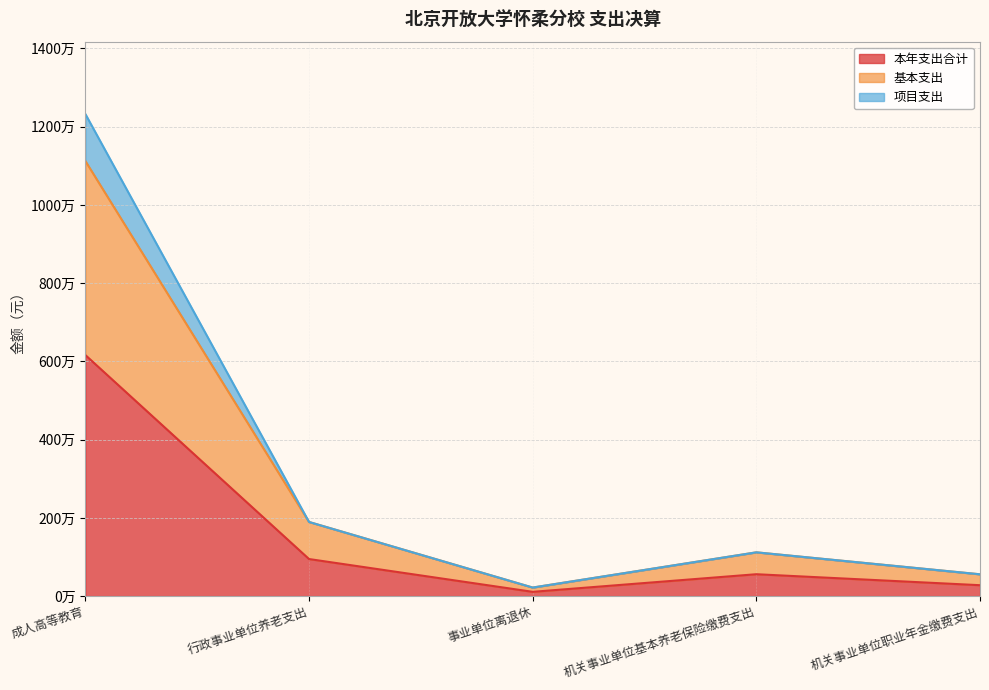

What is the spread (max minus min) of values at 事业单位离退休?

109350.0